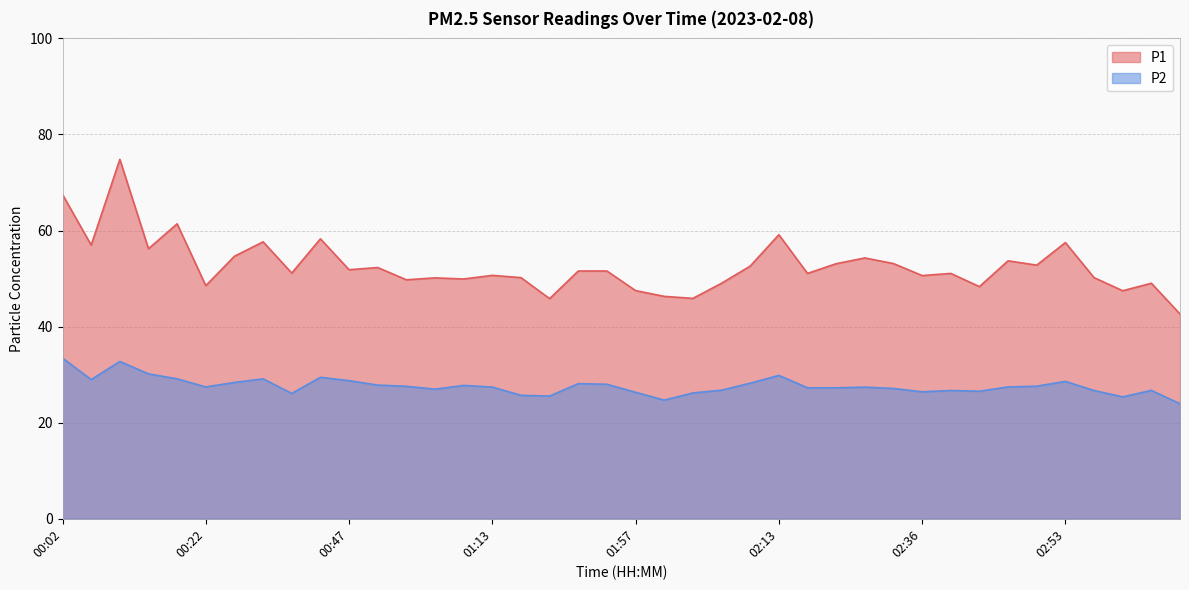

In P1, how many points are higher than both neighbors (excluding endpoints)?

13